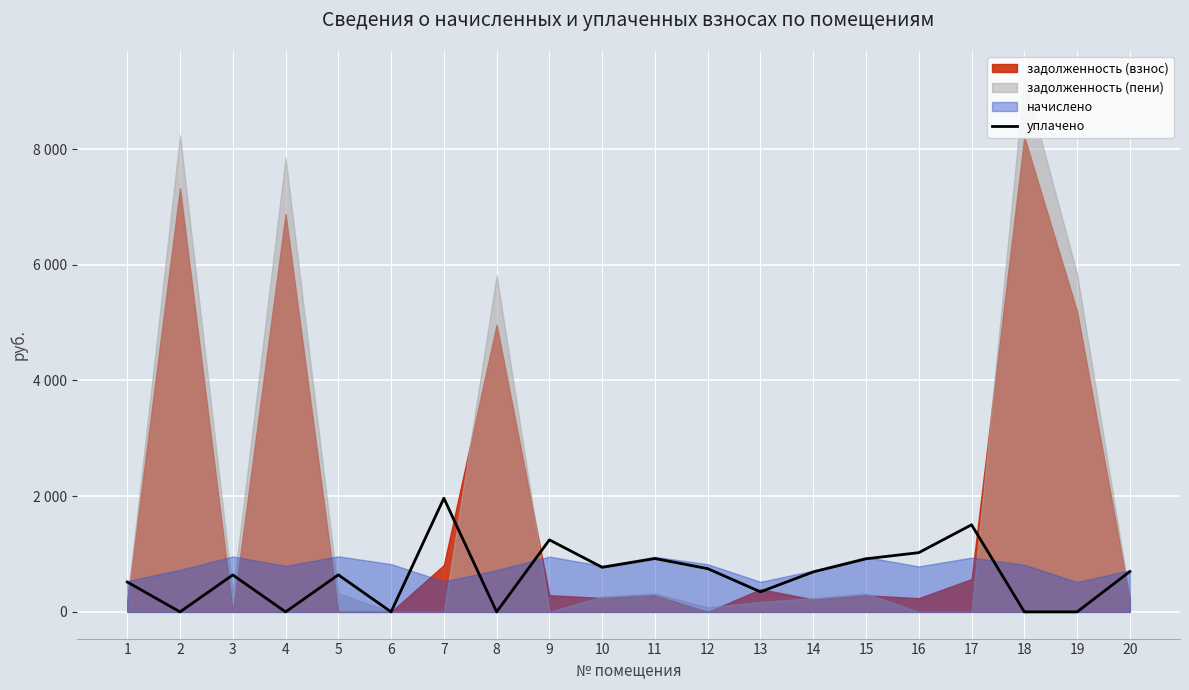

What is the value of the 7th point from the left?

1964.8